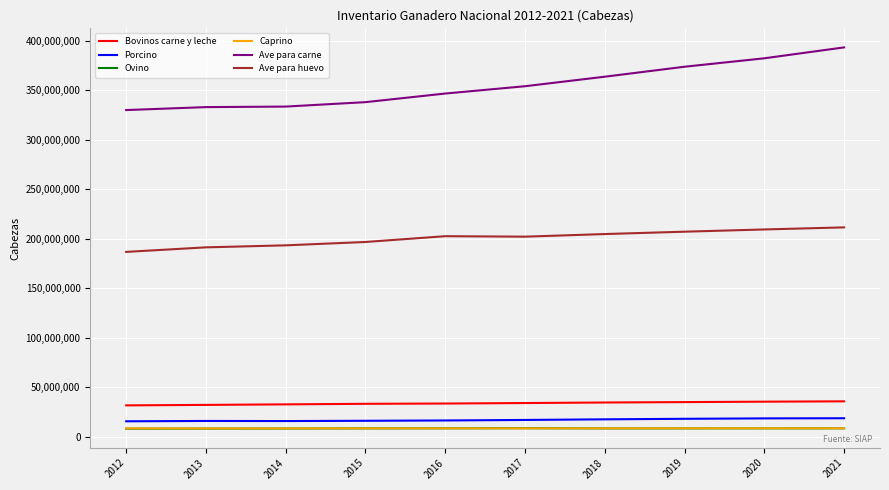

Which series changed the most between 2012 and 2021?

Ave para carne